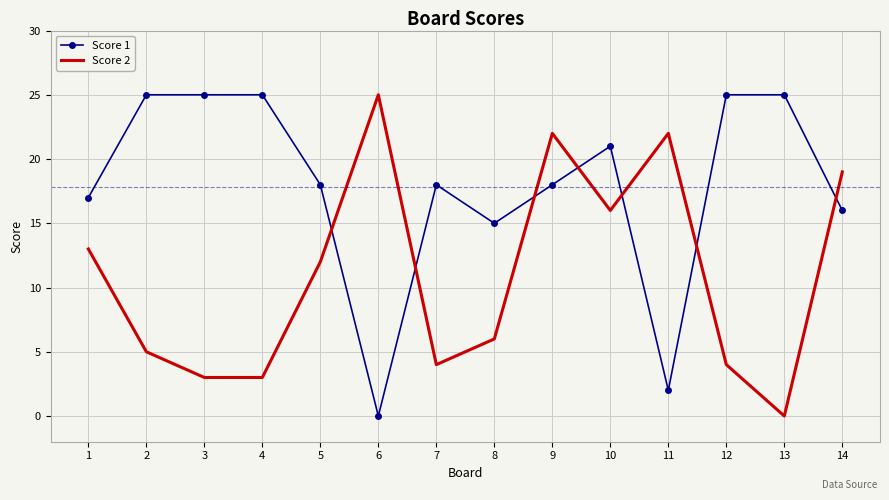

At which label does Score 1 reach its minimum?

6